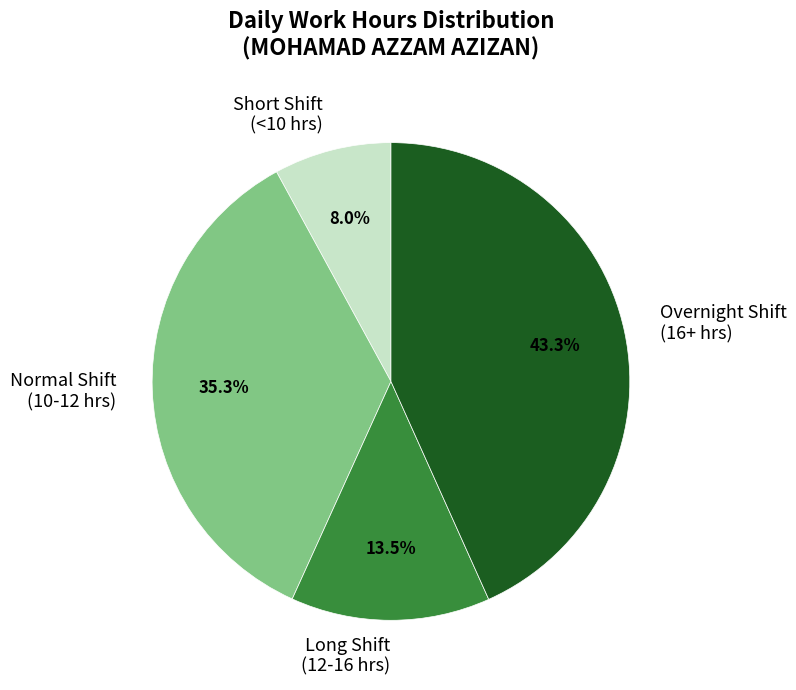

Does any single category account for the majority?

No